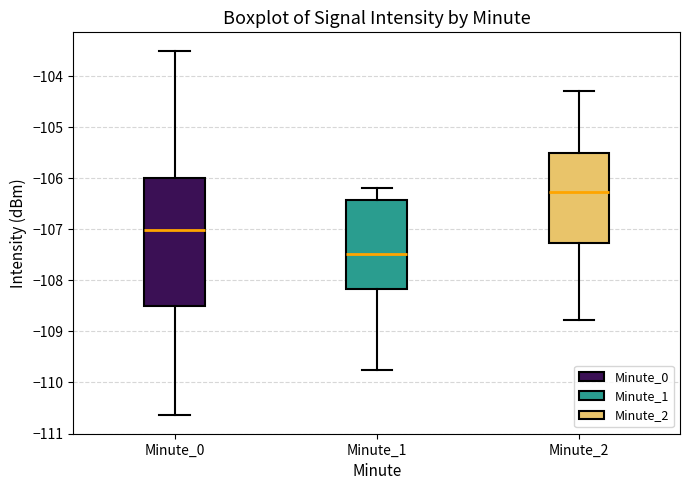

Reading left to right, transcribe this box plot: for each box, give where its median line is, the range the box spans, and where its two whiskers end, as read against the y-axis. The values are not printed on the chart, so give them approximately, as read against the axis.

Minute_0: median -107.0, box -108.5 to -106.0, whiskers -110.6 to -103.5
Minute_1: median -107.5, box -108.2 to -106.4, whiskers -109.8 to -106.2
Minute_2: median -106.3, box -107.3 to -105.5, whiskers -108.8 to -104.3